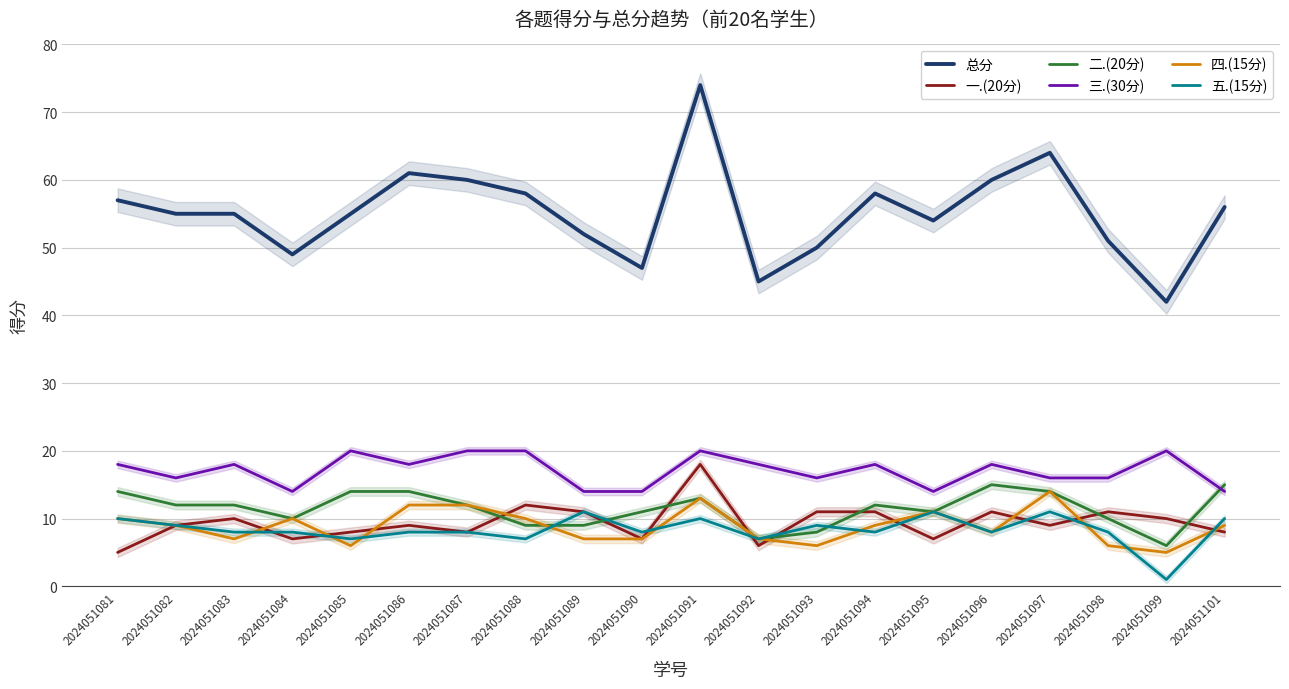

Which series has the largest range (max minus min)?

总分